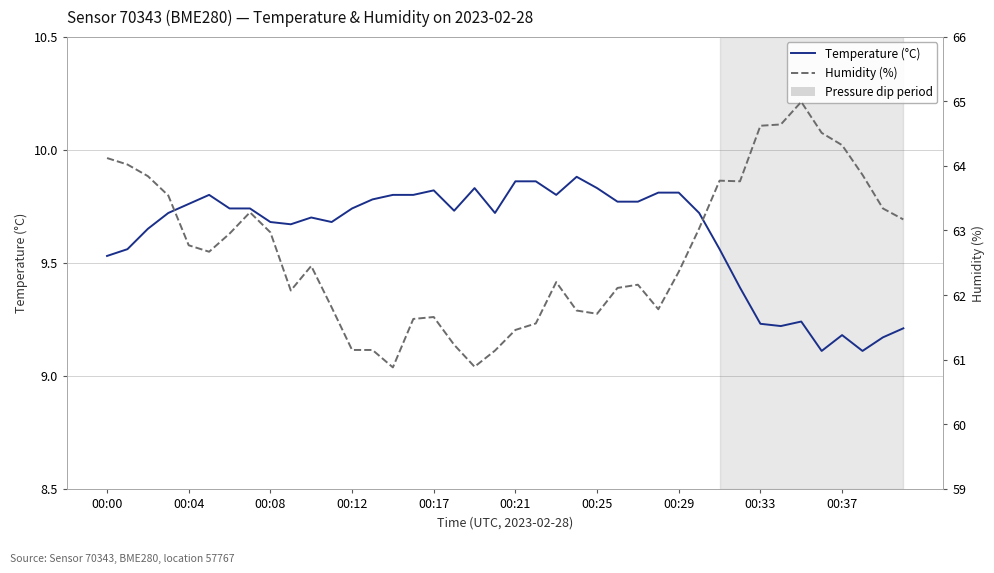

The Temperature (°C) series shows 15.5 at 00:04. True or false?

False